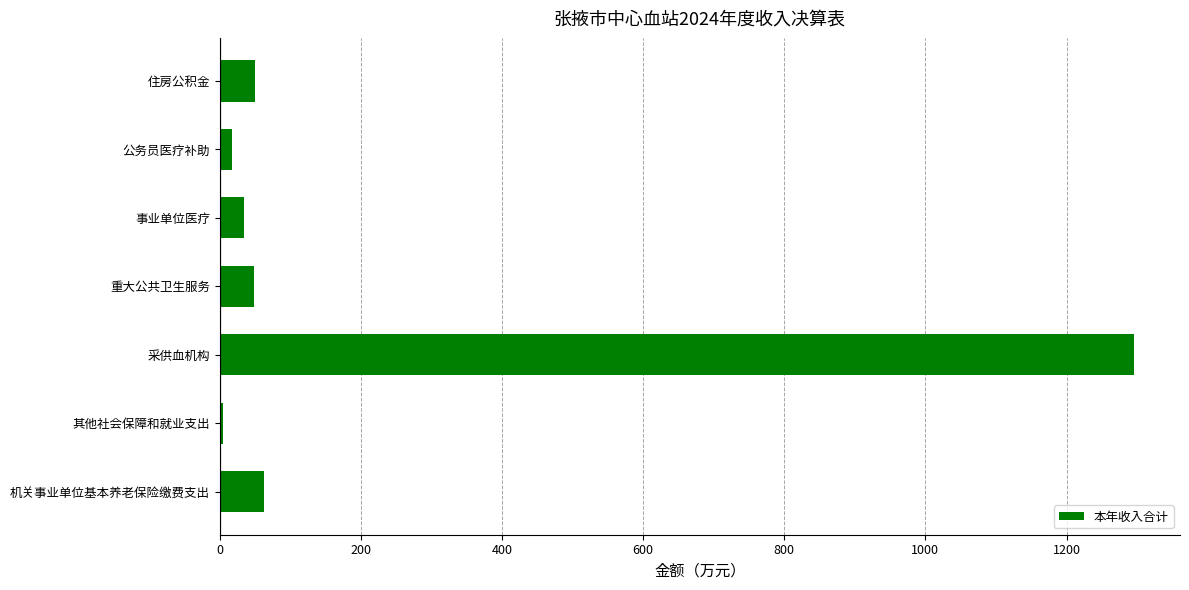

What is the approximate value at 重大公共卫生服务?

48.0